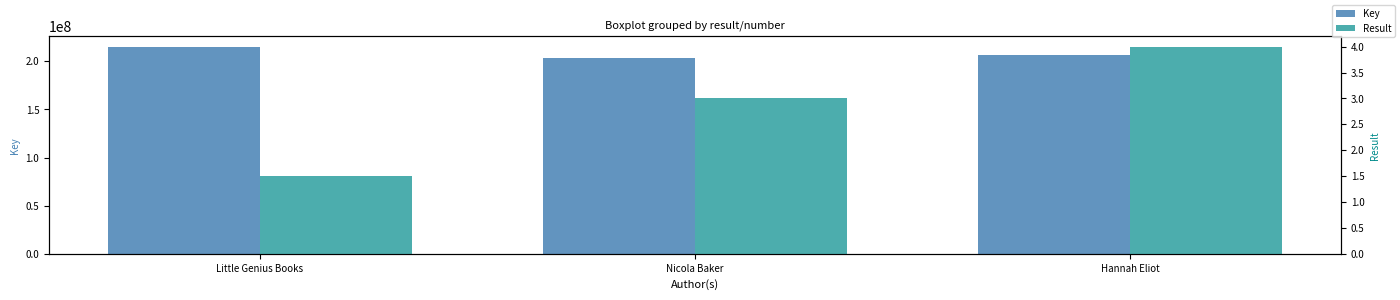

What is the label of the 3rd bar from the right?

Little Genius Books